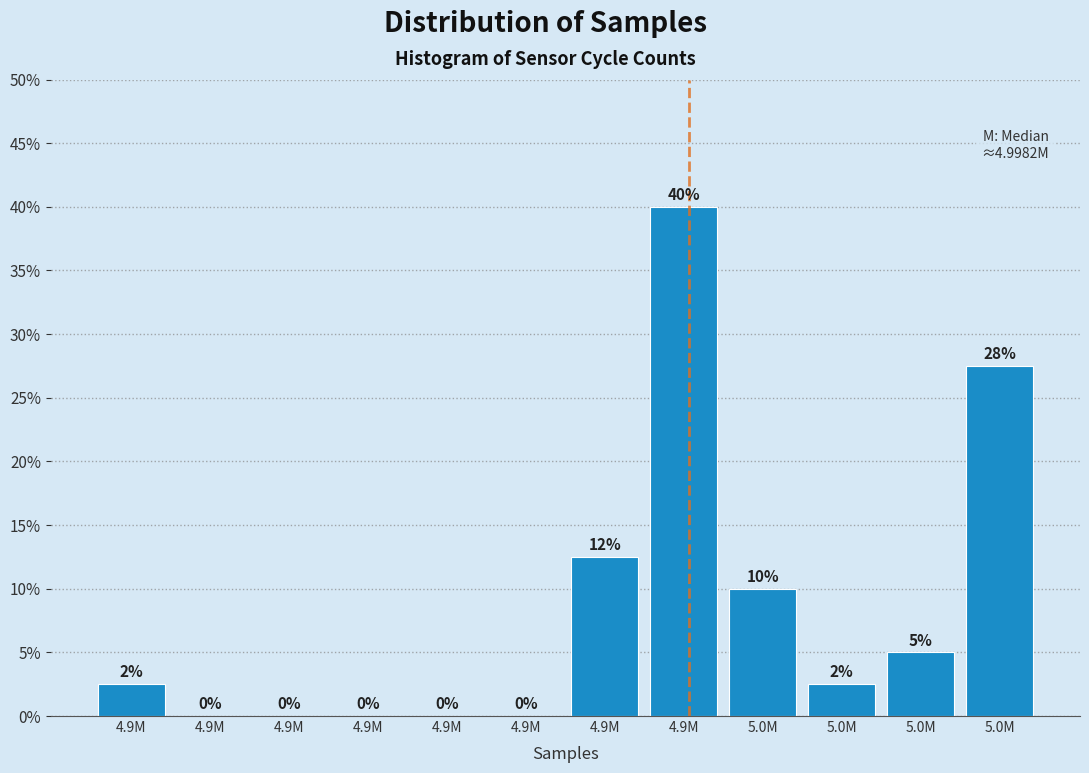

Are the bars horizontal?

No